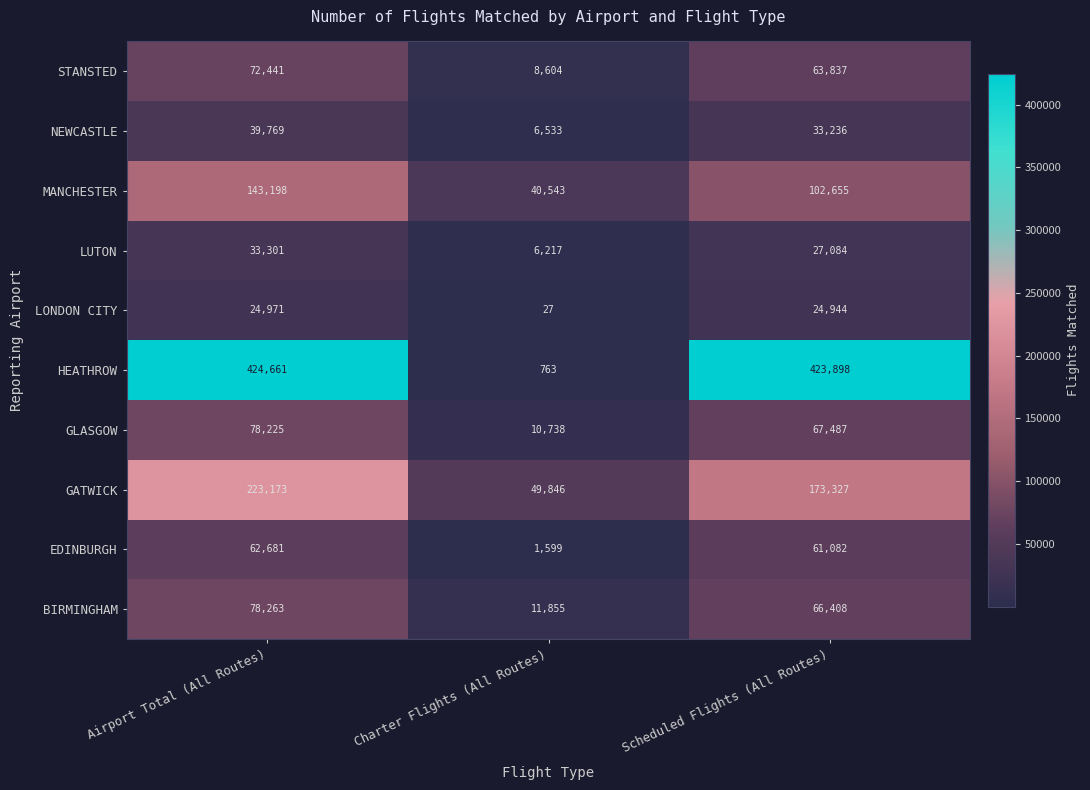

What is the greatest value displayed?

424661